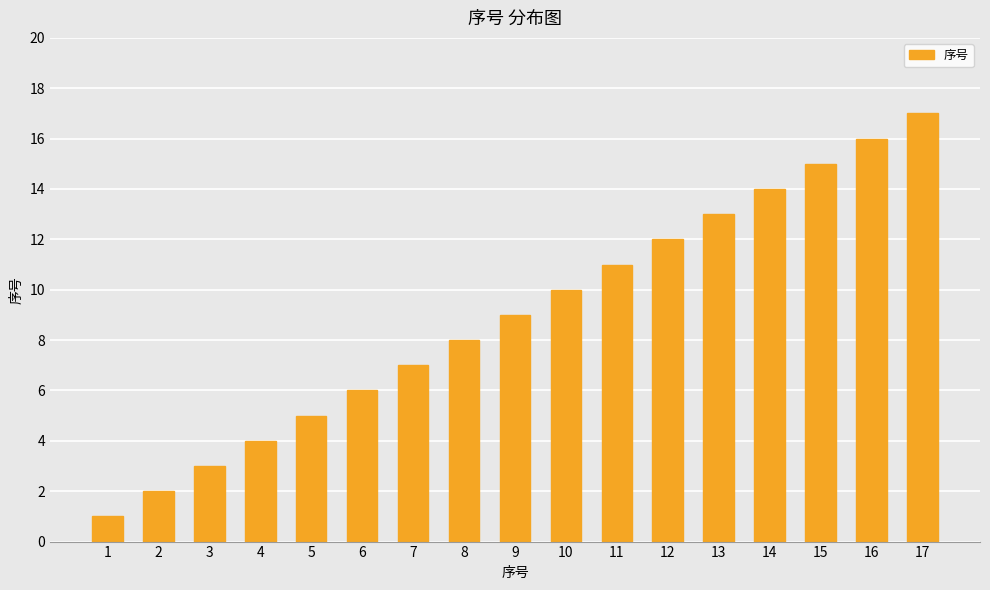

What is the value of the 4th bar from the left?

4